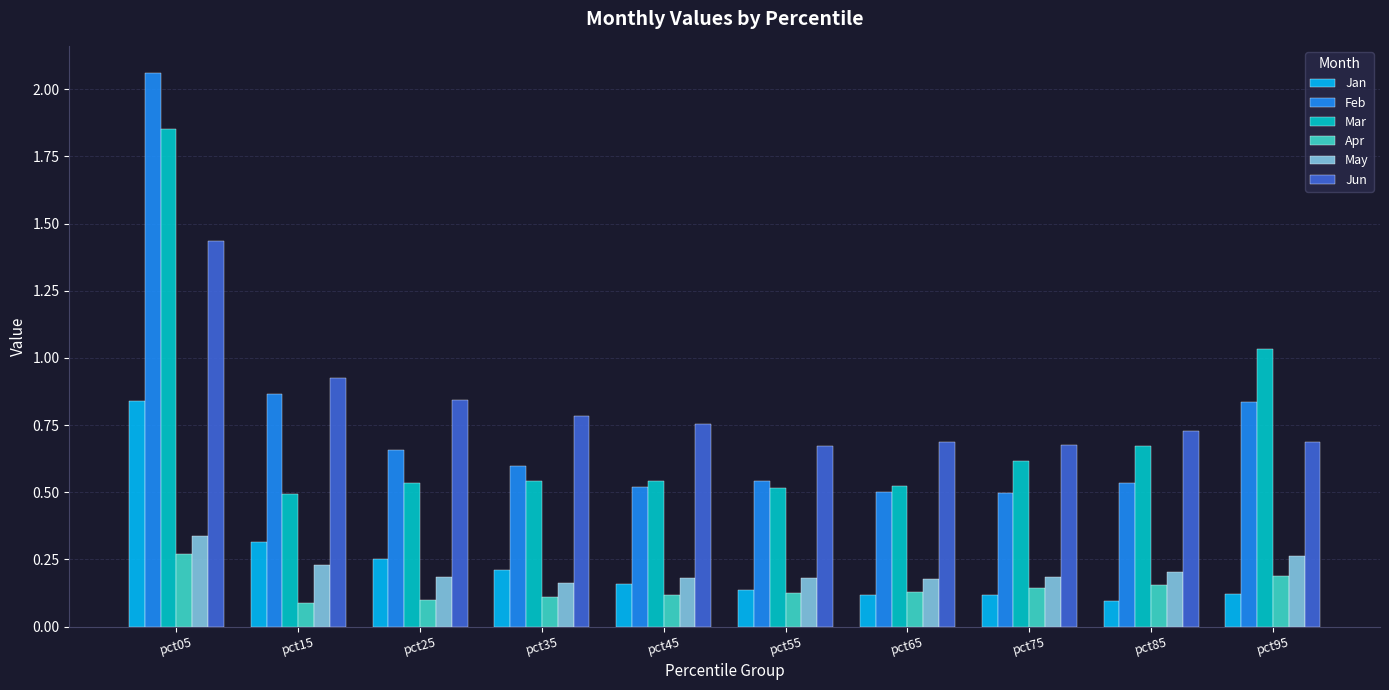

What is the sum of the Jan values at pct05 and pct25?

1.1